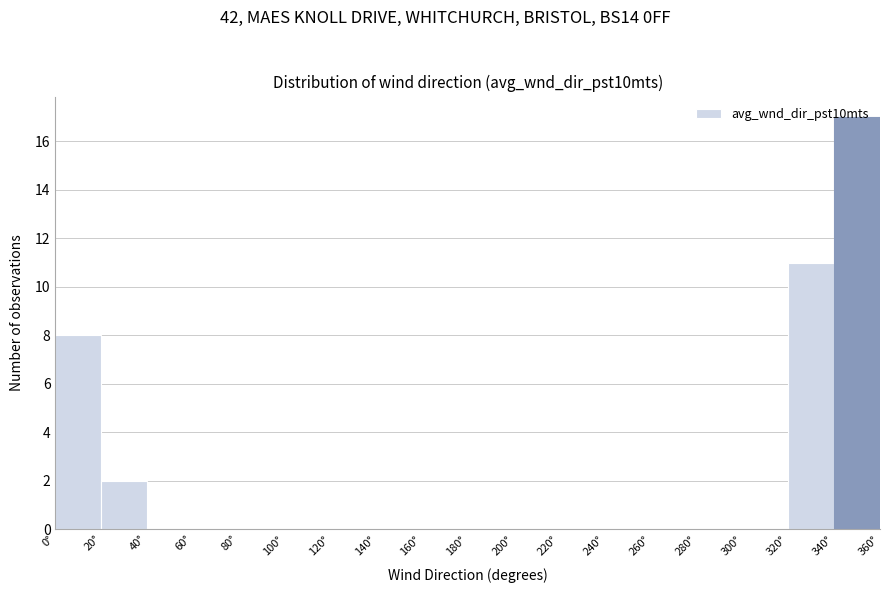

What is the height of the bar covering 340 to 360 on the x-axis? The values are not printed on the chart, so give them approximately, as read against the axis.

17